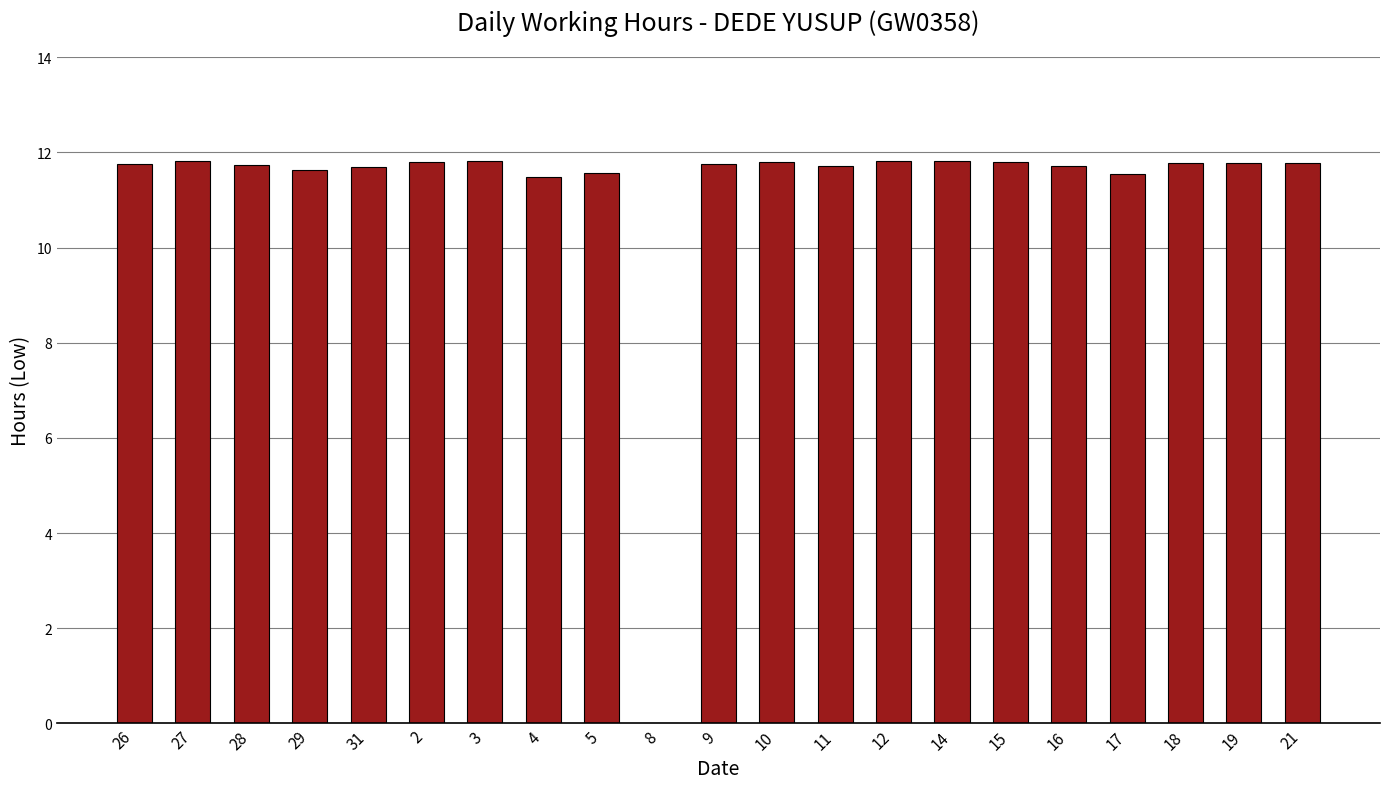

The chart shows a value of 11.6 at 17. True or false?

True